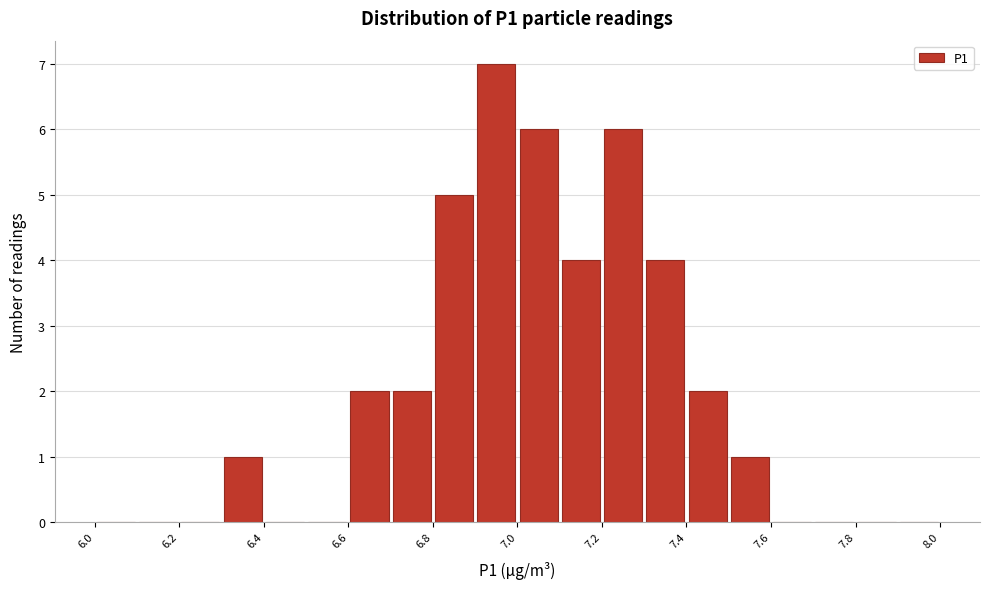

Which range on the x-axis has the tallest bar?

6.9 to 7.0